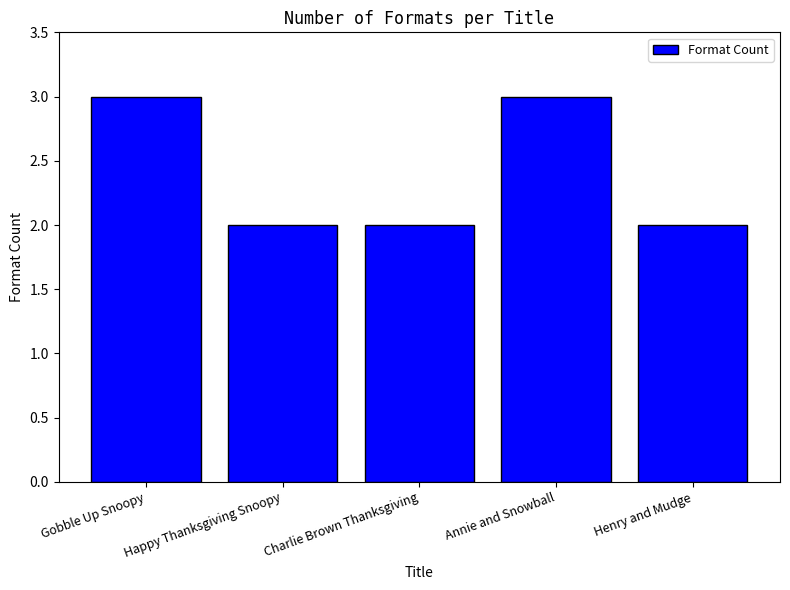

Is it true that the value at Henry and Mudge is 1?

False